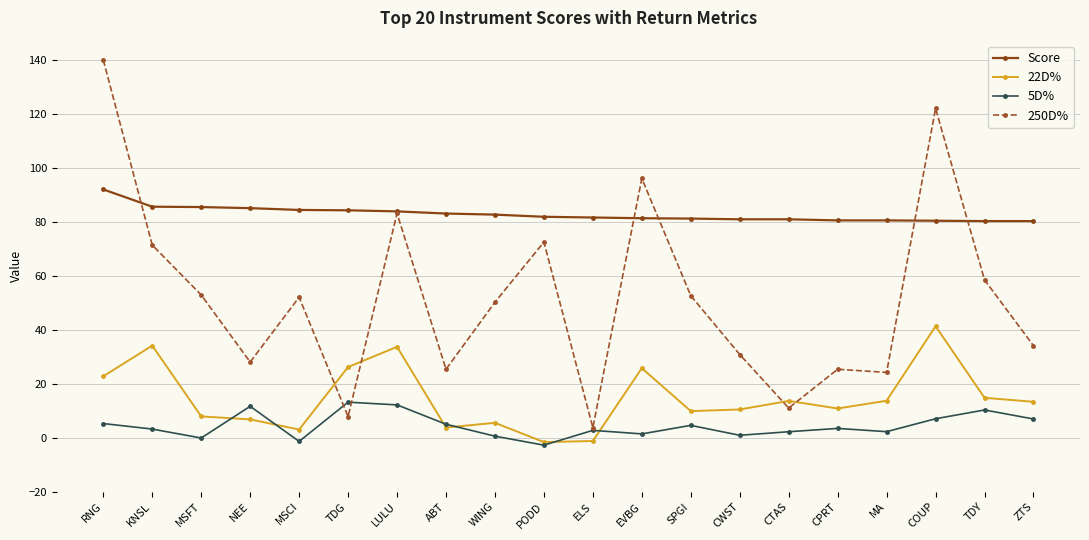

What is the average value of the 5D% series?

4.4